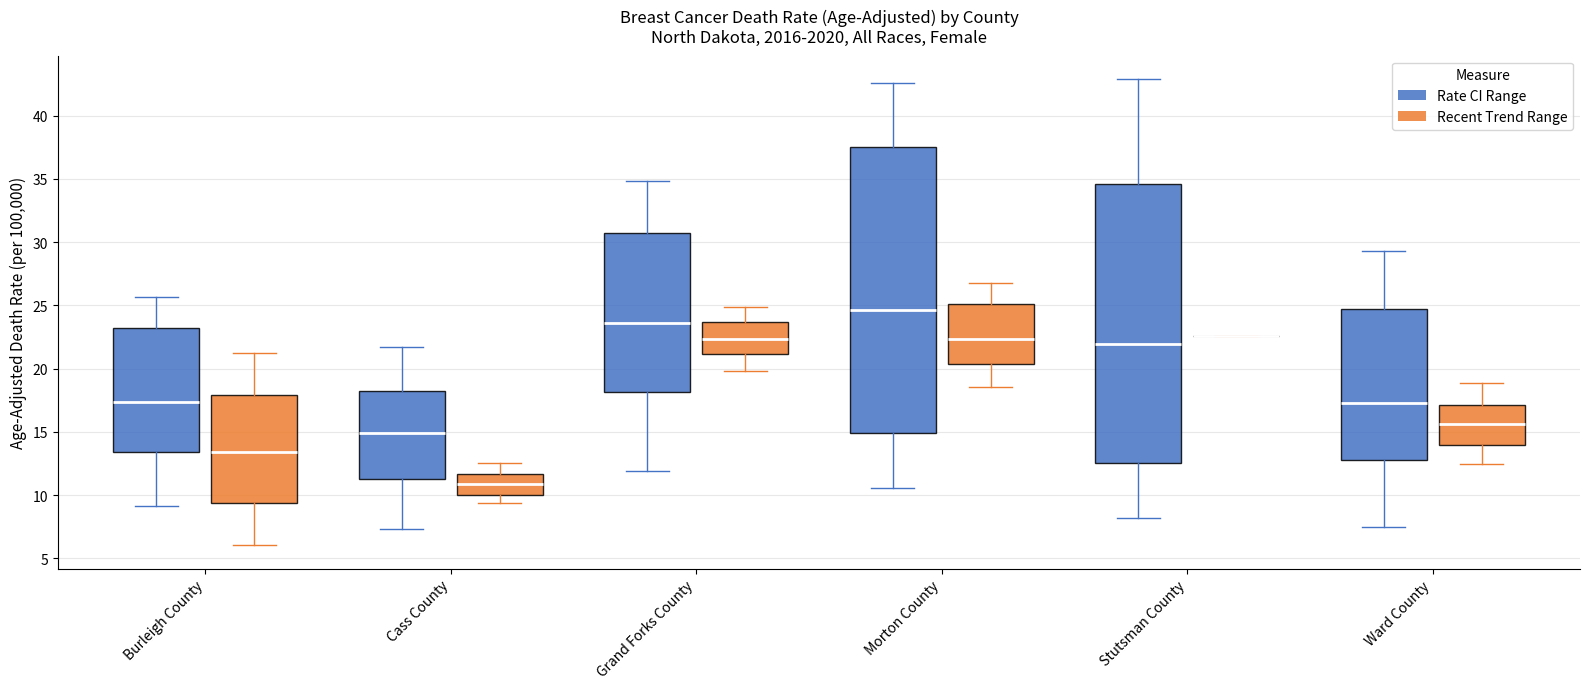

Comparing the boxes themselves (not the whiskers), which one is the tallest?

Morton County (Rate CI Range)